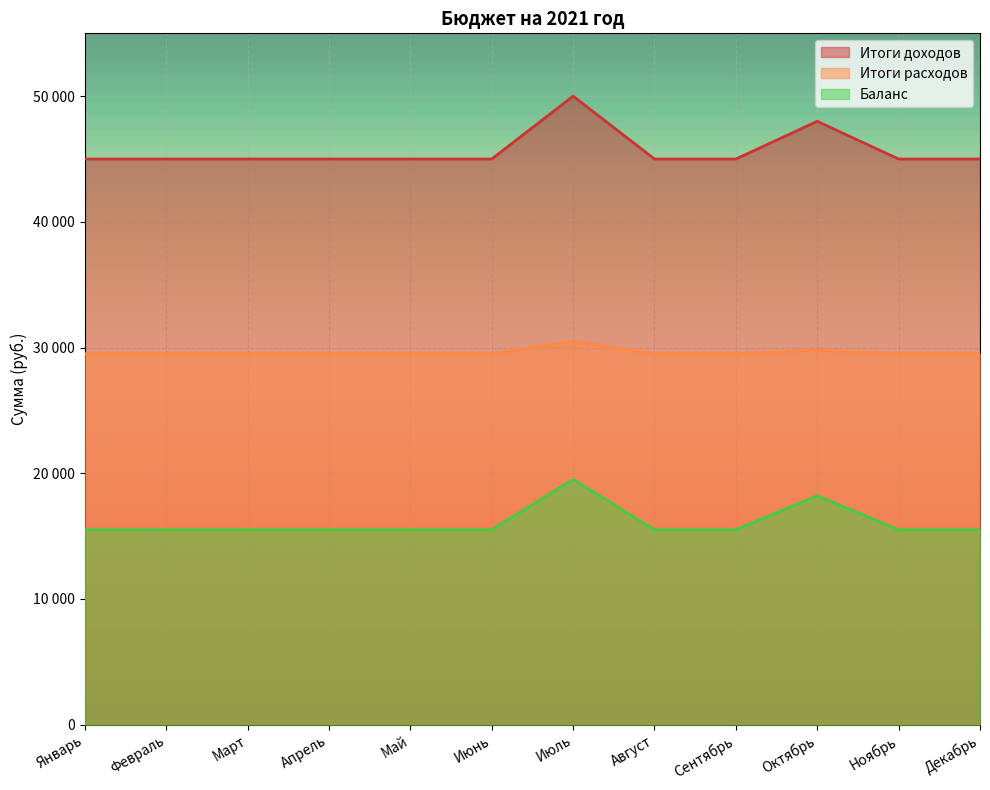

Where is Итоги доходов nearest to the value 47500?

Октябрь